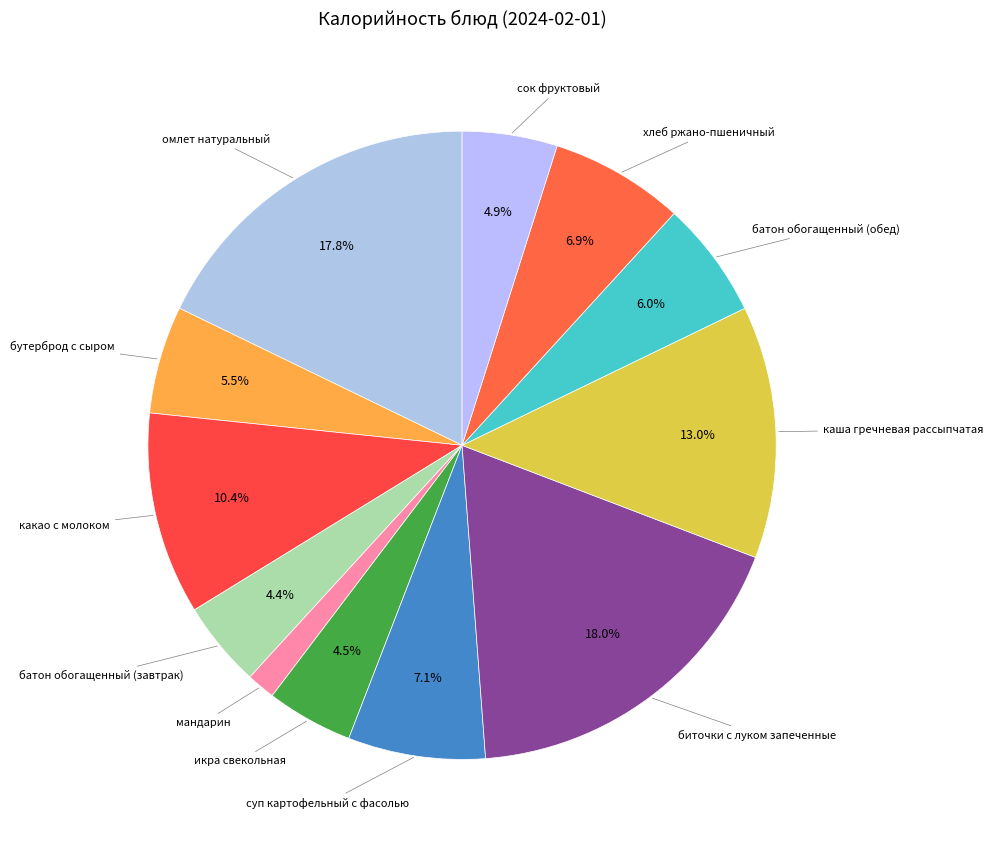

How many segments does this pie chart have?

12